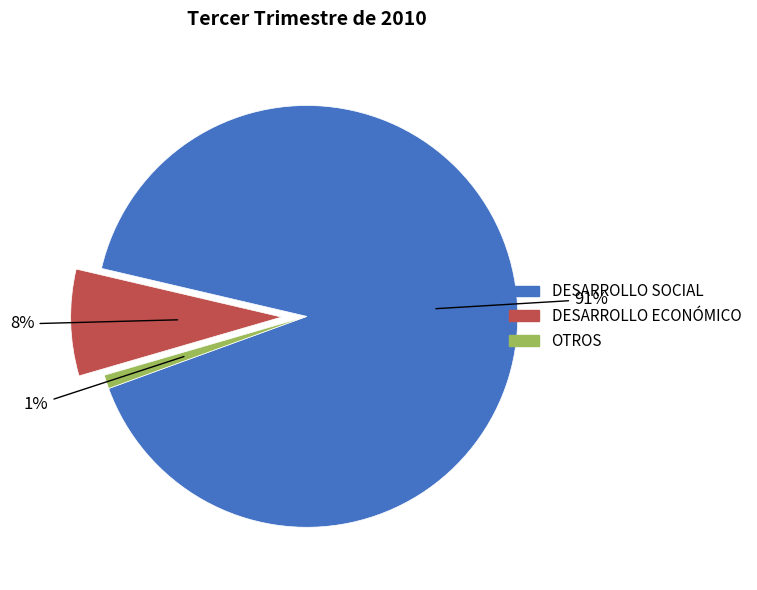

Rank the categories by value from highest to lowest.

DESARROLLO SOCIAL, DESARROLLO ECONÓMICO, OTROS